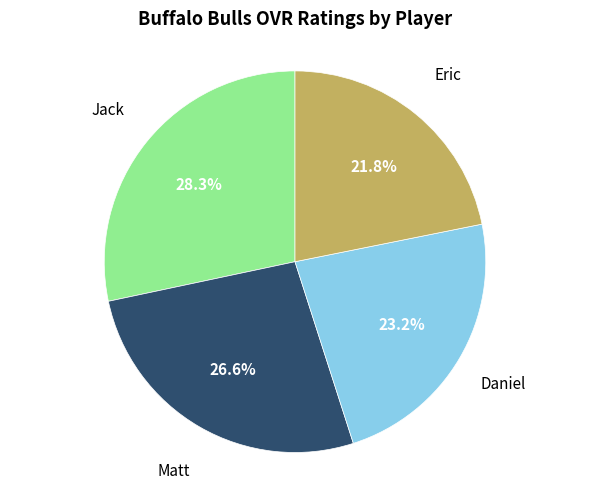

True or false: Matt accounts for 27% of the total.

True